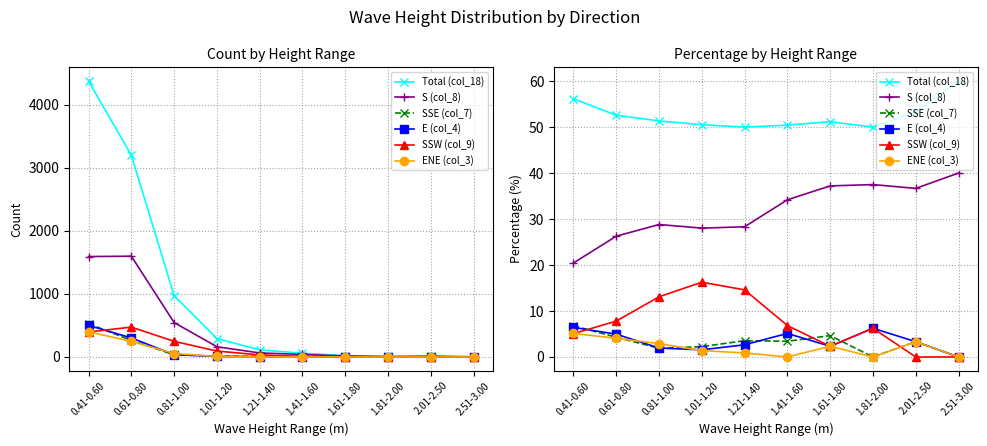

What is the label of the 6th point from the right?

1.21-1.40